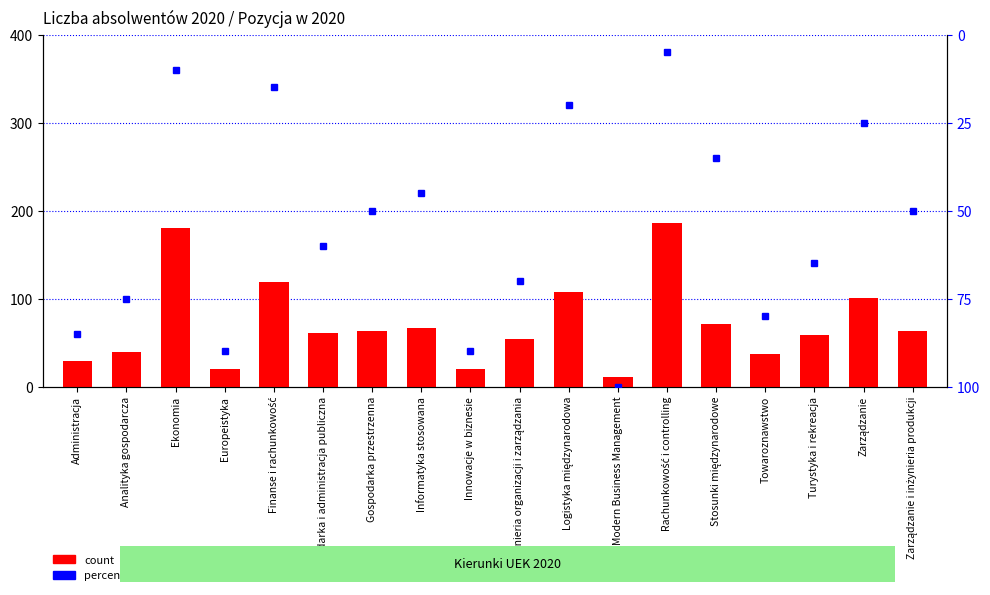

What is the maximum value for count?

186.0